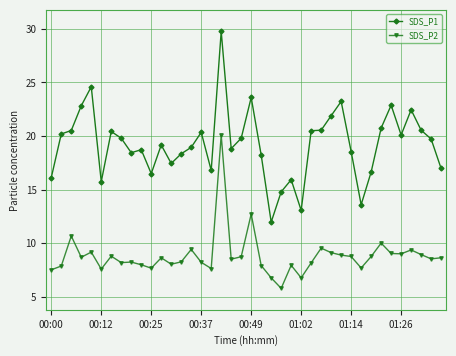

What is the value of the SDS_P1 point at the 21st from the left?

23.6